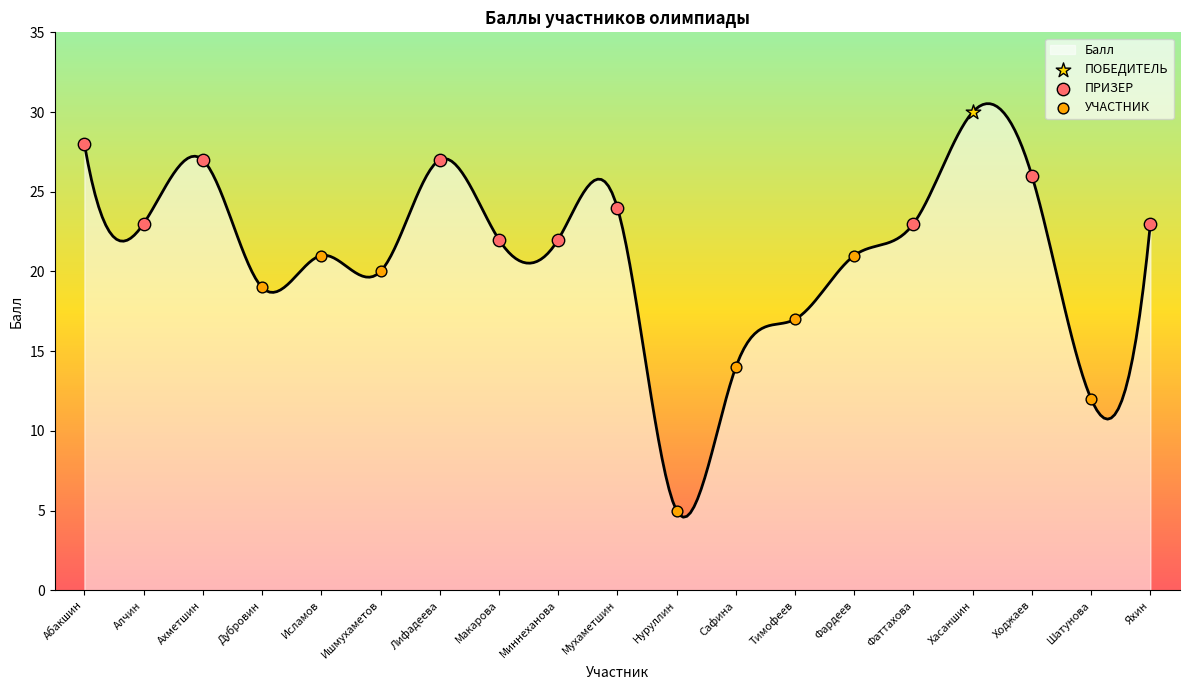

What is the ratio of the value at Фардеев to the value at Яхин?

0.9